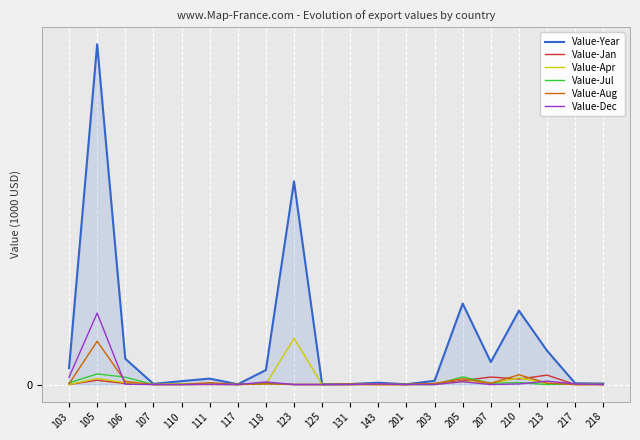

At which category does Value-Dec reach its first local valley?

117